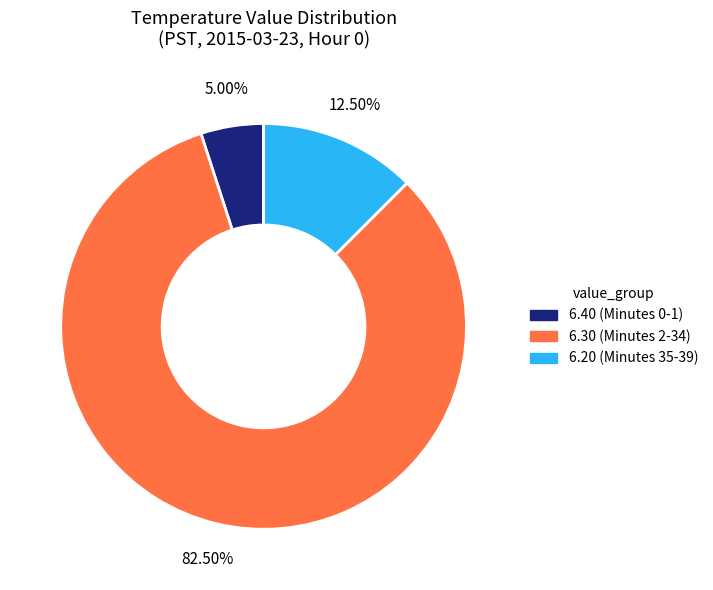

Is there any slice that represents more than half of the pie?

Yes